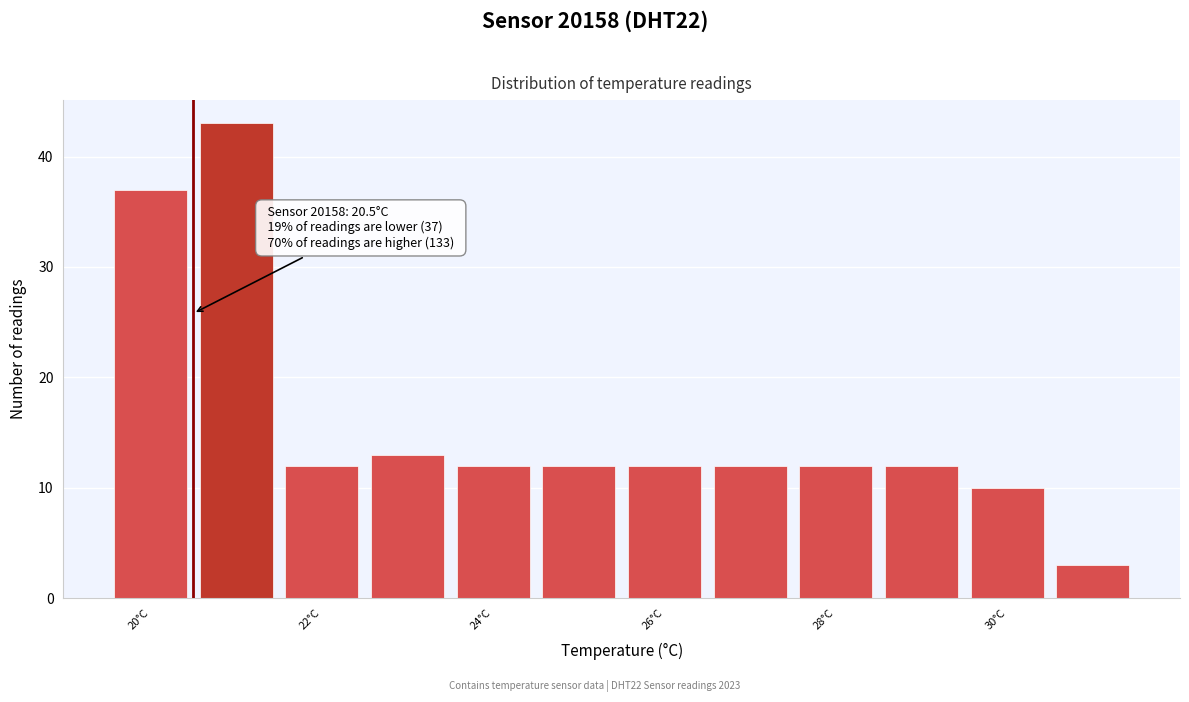

Over which range of the x-axis is the bar tallest?

20.5 to 21.5